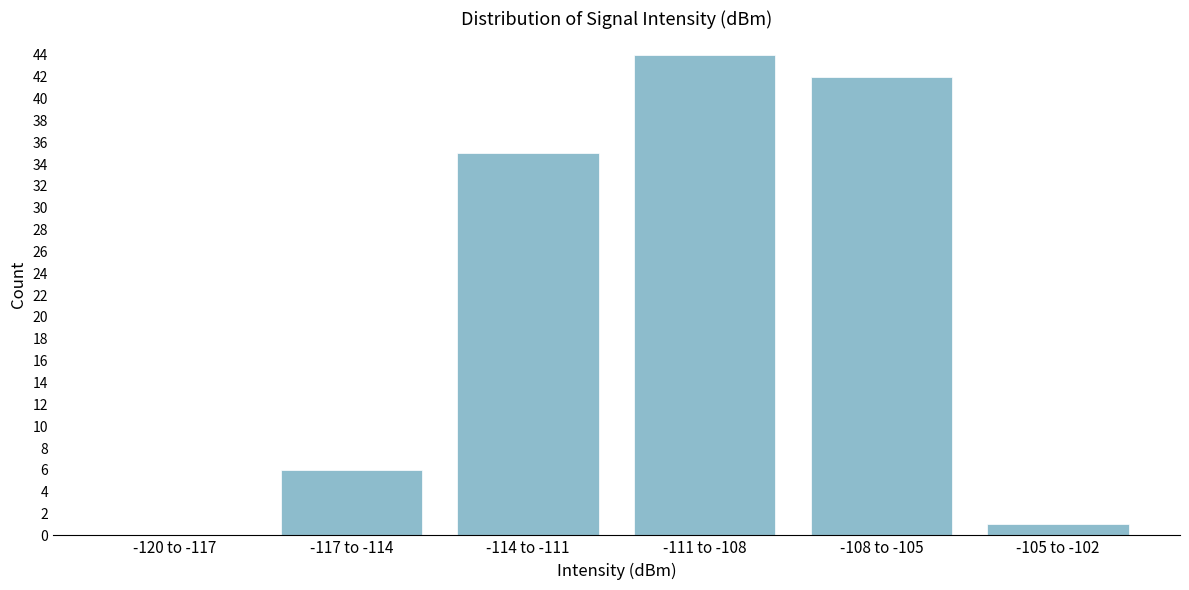

Reading left to right, what are all the values shown in this chart?

-120 to -117=0	-117 to -114=6	-114 to -111=35	-111 to -108=44	-108 to -105=42	-105 to -102=1